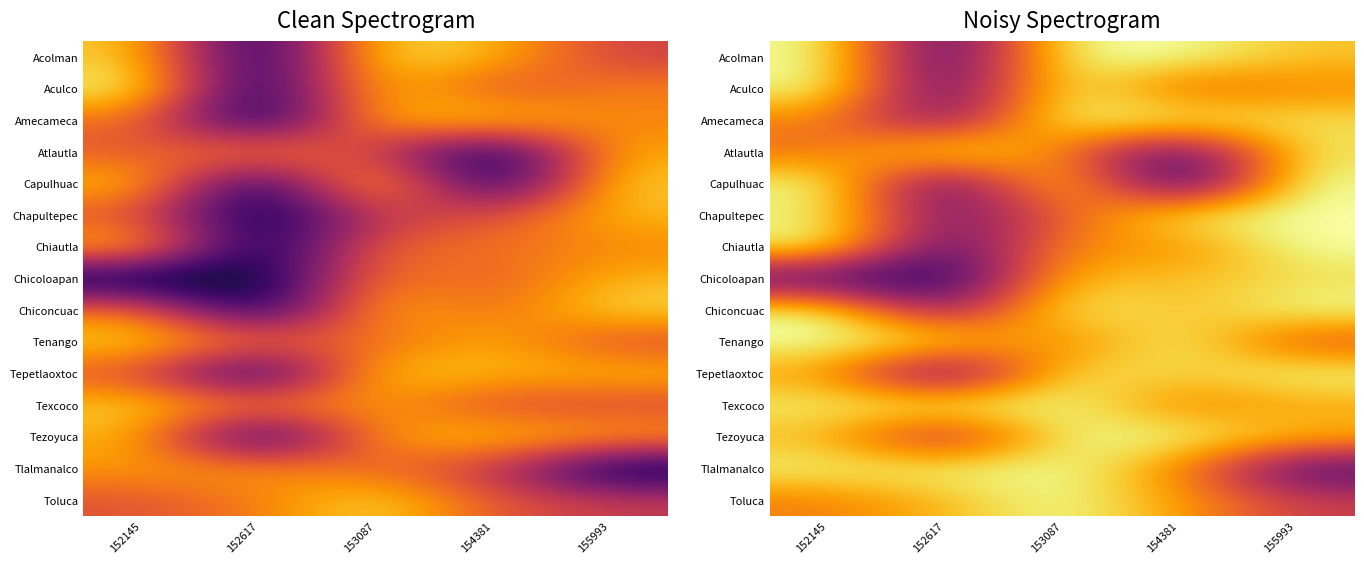

At 152617, list the series in order from smallest to largest.

Chicoloapan, Acolman, Tepetlaoxtoc, Capulhuac, Aculco, Chiautla, Chapultepec, Amecameca, Chiconcuac, Tezoyuca, Toluca, Tenango, Tlalmanalco, Atlautla, Texcoco